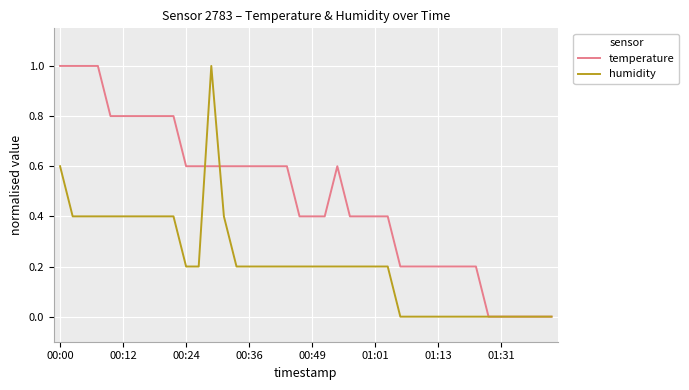

What is the maximum value shown in the chart?

1.0